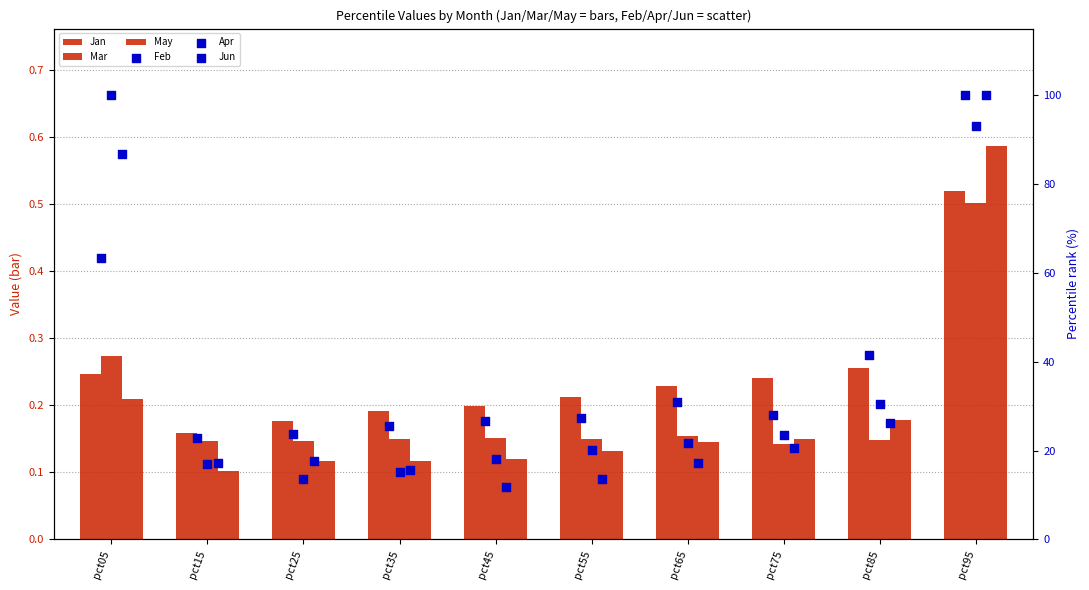

At how many categories does at least one series exceed 90?

2